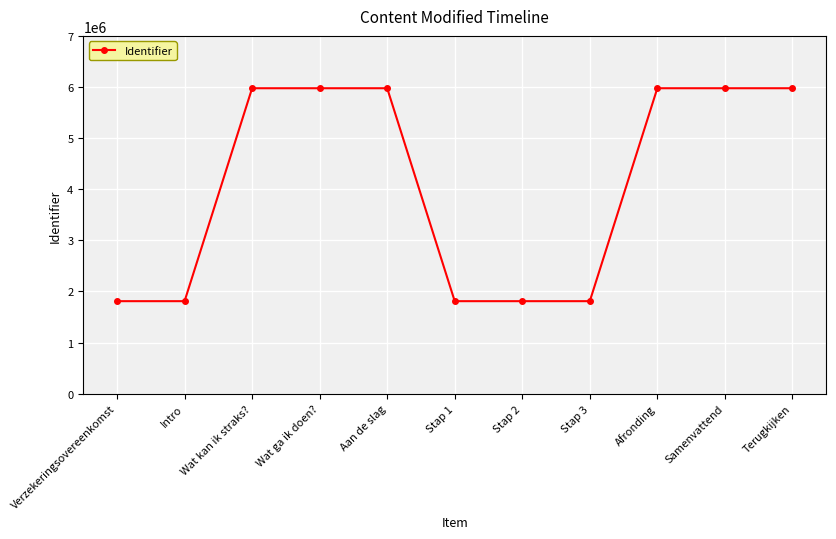

Is it true that the value at Intro is 1809977?

True